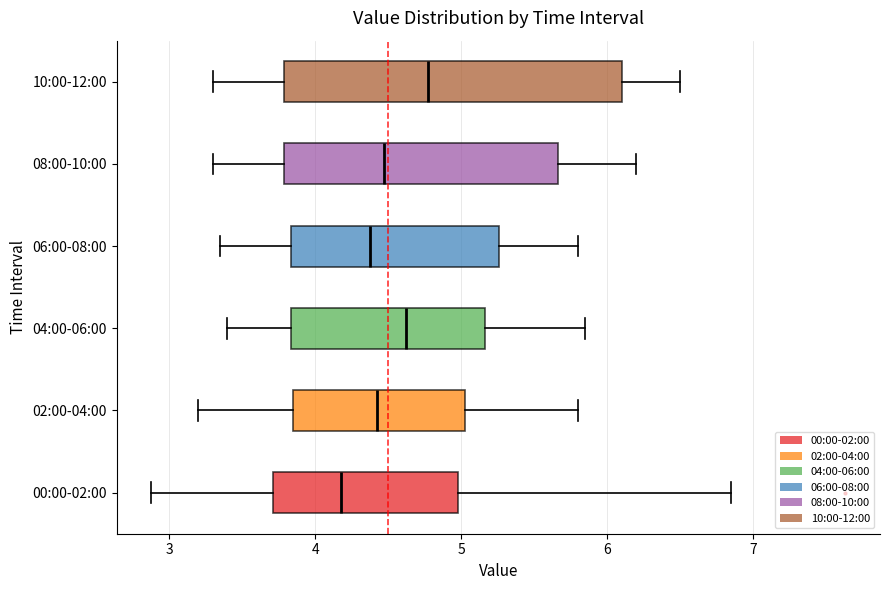

Where does the left whisker of the box for 10:00-12:00 end on the x-axis? The values are not printed on the chart, so give them approximately, as read against the axis.

3.3